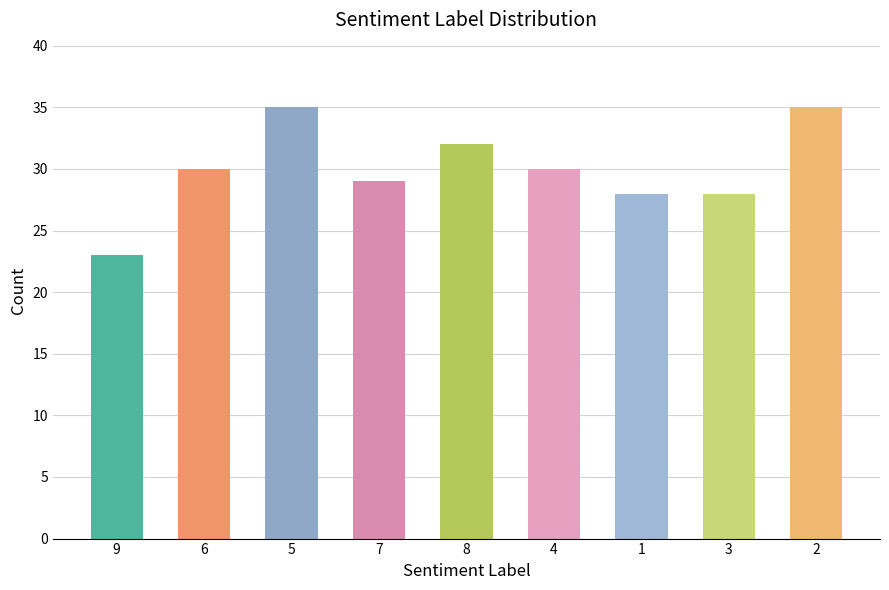

What position from the left is 4?

6